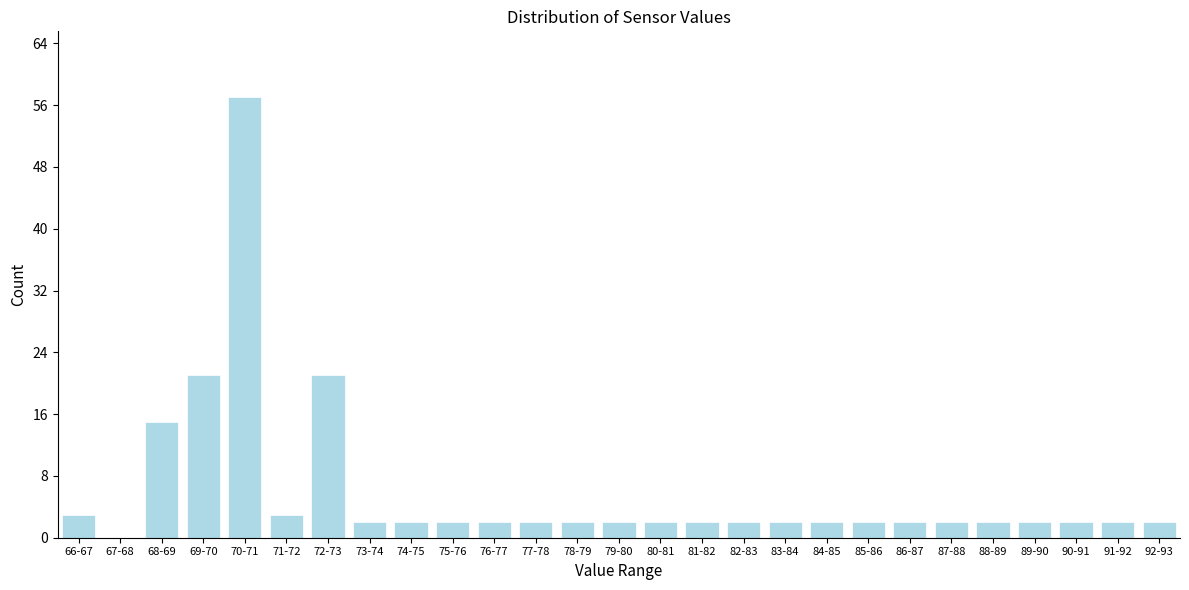

Reading left to right, transcribe all the data shown in this chart.

66-67=3	67-68=0	68-69=15	69-70=21	70-71=57	71-72=3	72-73=21	73-74=2	74-75=2	75-76=2	76-77=2	77-78=2	78-79=2	79-80=2	80-81=2	81-82=2	82-83=2	83-84=2	84-85=2	85-86=2	86-87=2	87-88=2	88-89=2	89-90=2	90-91=2	91-92=2	92-93=2